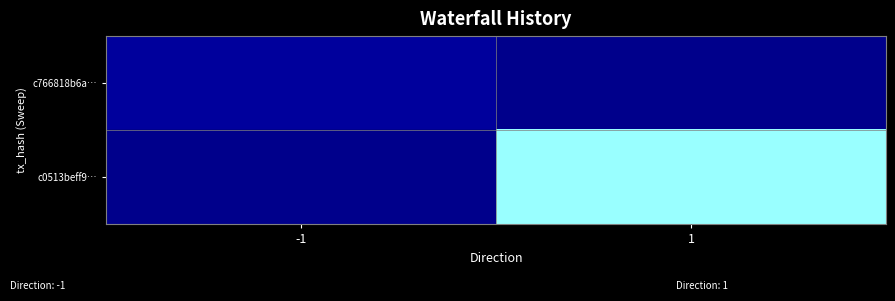

Rank the series by their maximum value, from lowest to highest.

c766818b6a…, c0513beff9…